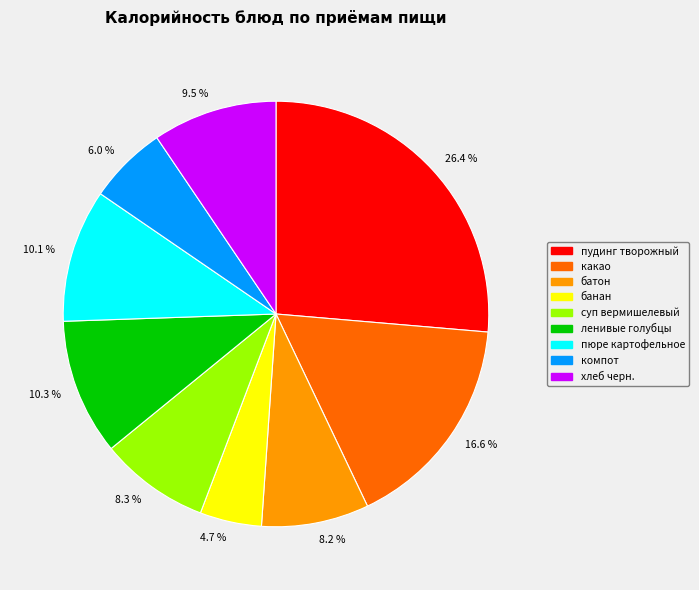

Which slice is the largest?

26.4 %